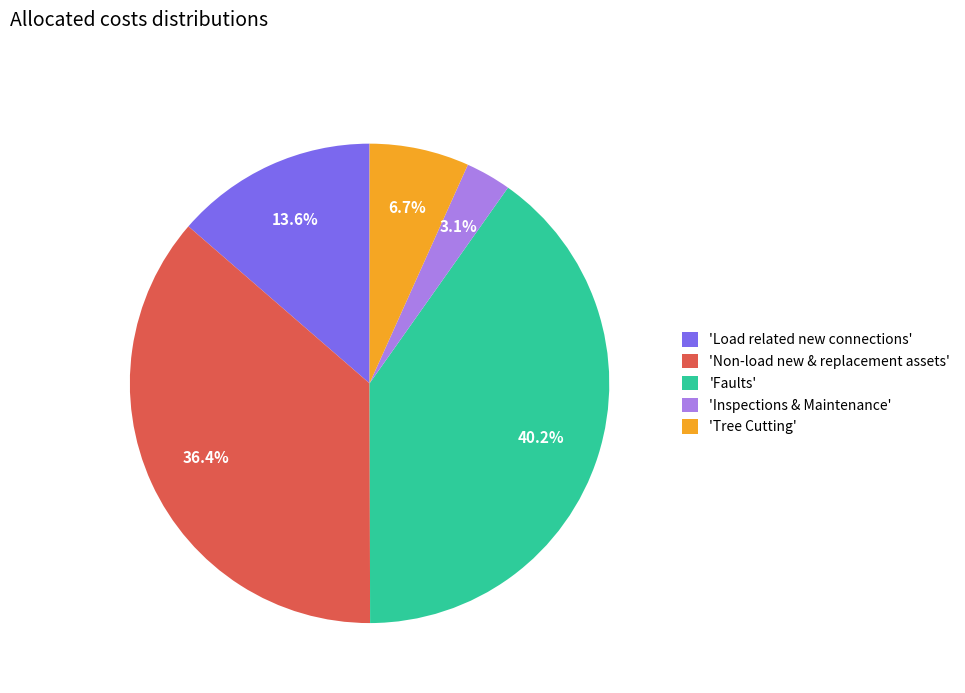

Count the number of slices in the pie.

5